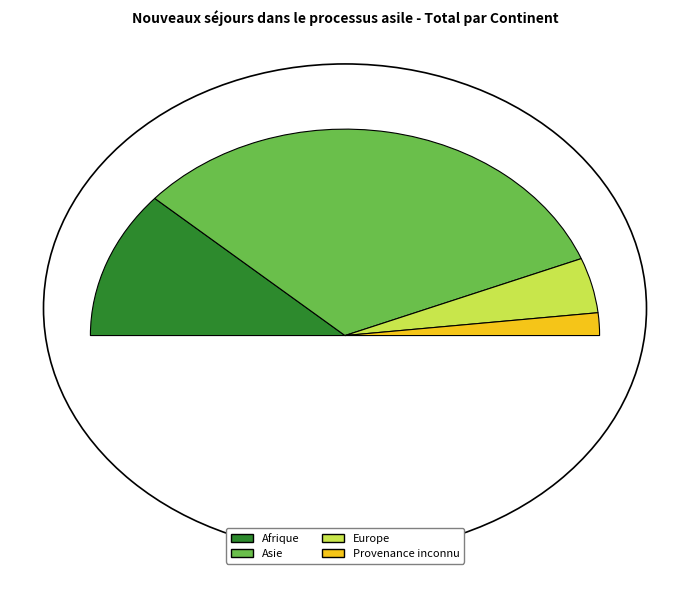

Which has a higher value, Asie or Europe?

Asie